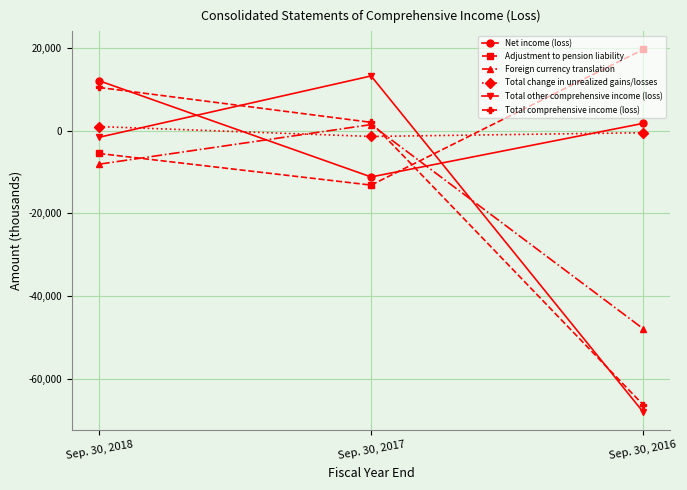

How many values in the Adjustment to pension liability series are below -5540?

1